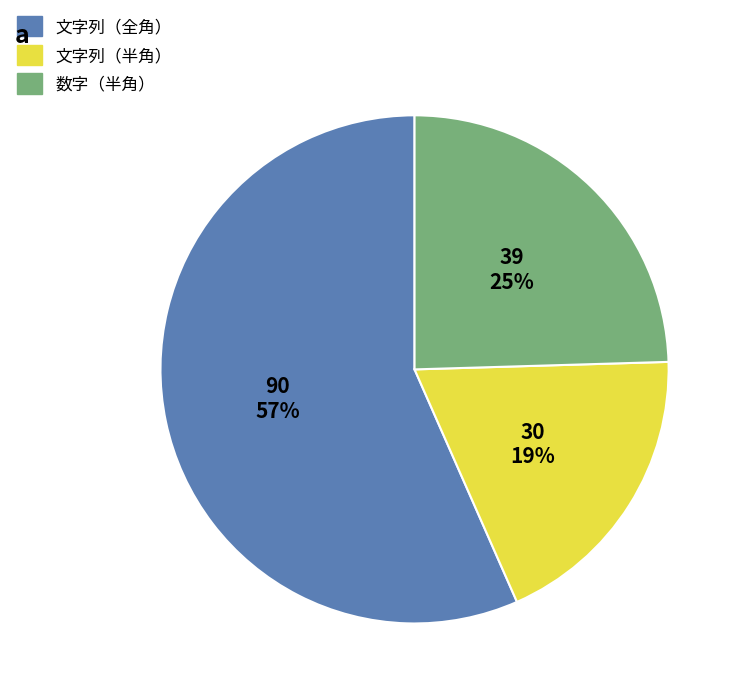

True or false: 文字列（全角） accounts for 66% of the total.

False